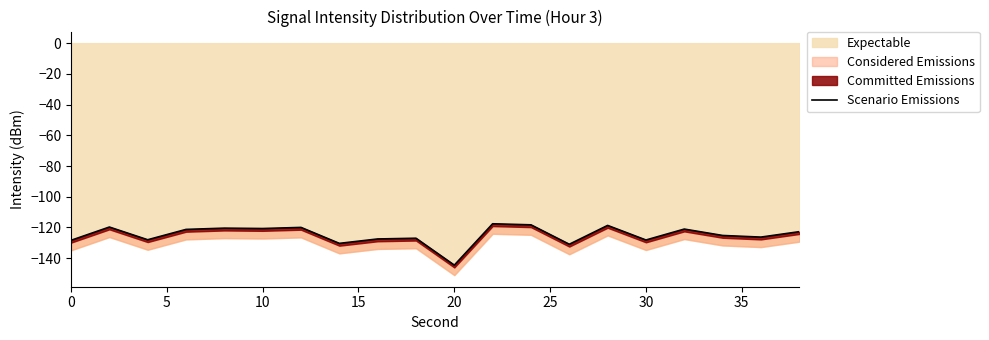

What is the label of the 5th point from the left?

20